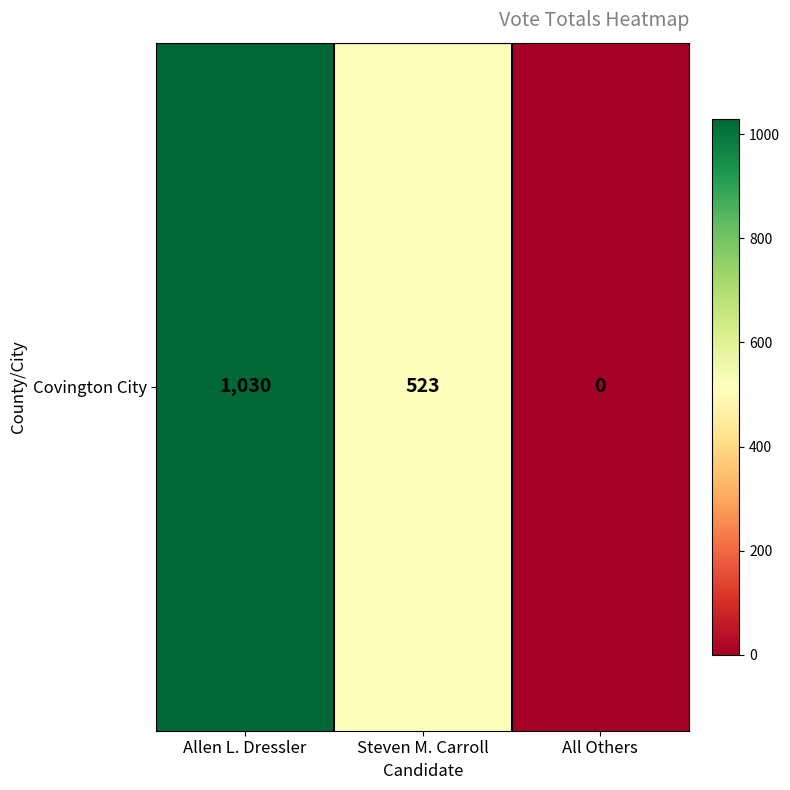

Which label corresponds to the smallest value in the chart?

All Others